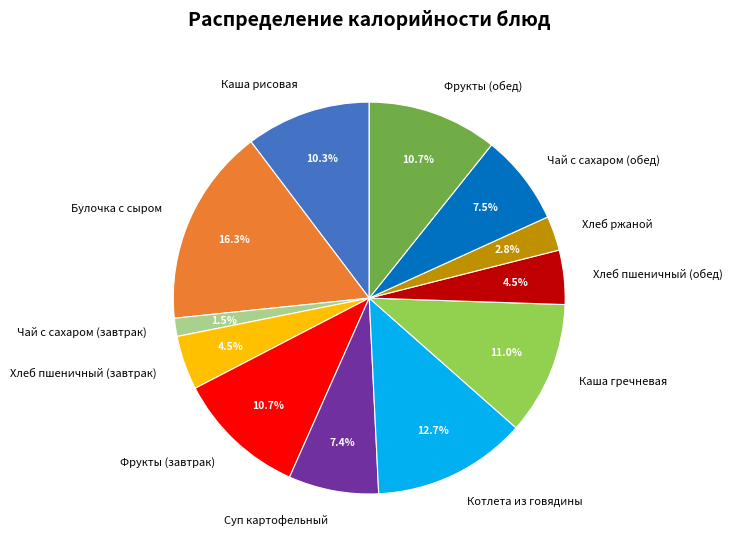

Count the number of slices in the pie.

12